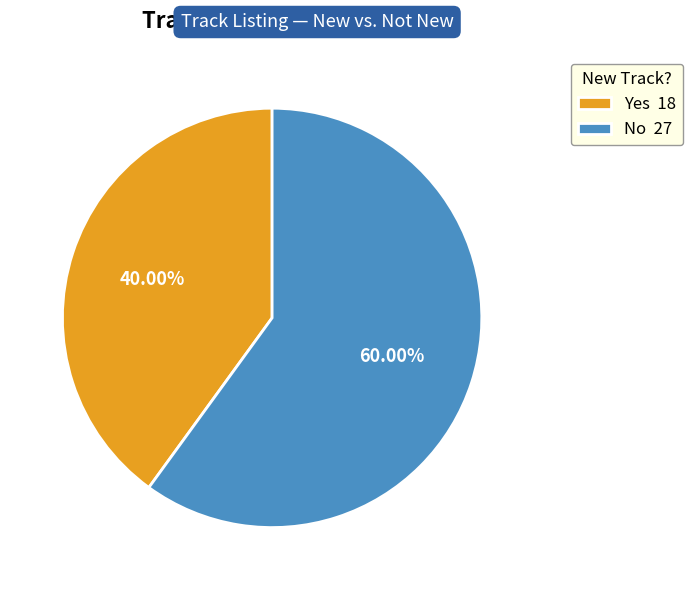

Rank the categories by value from highest to lowest.

No, Yes